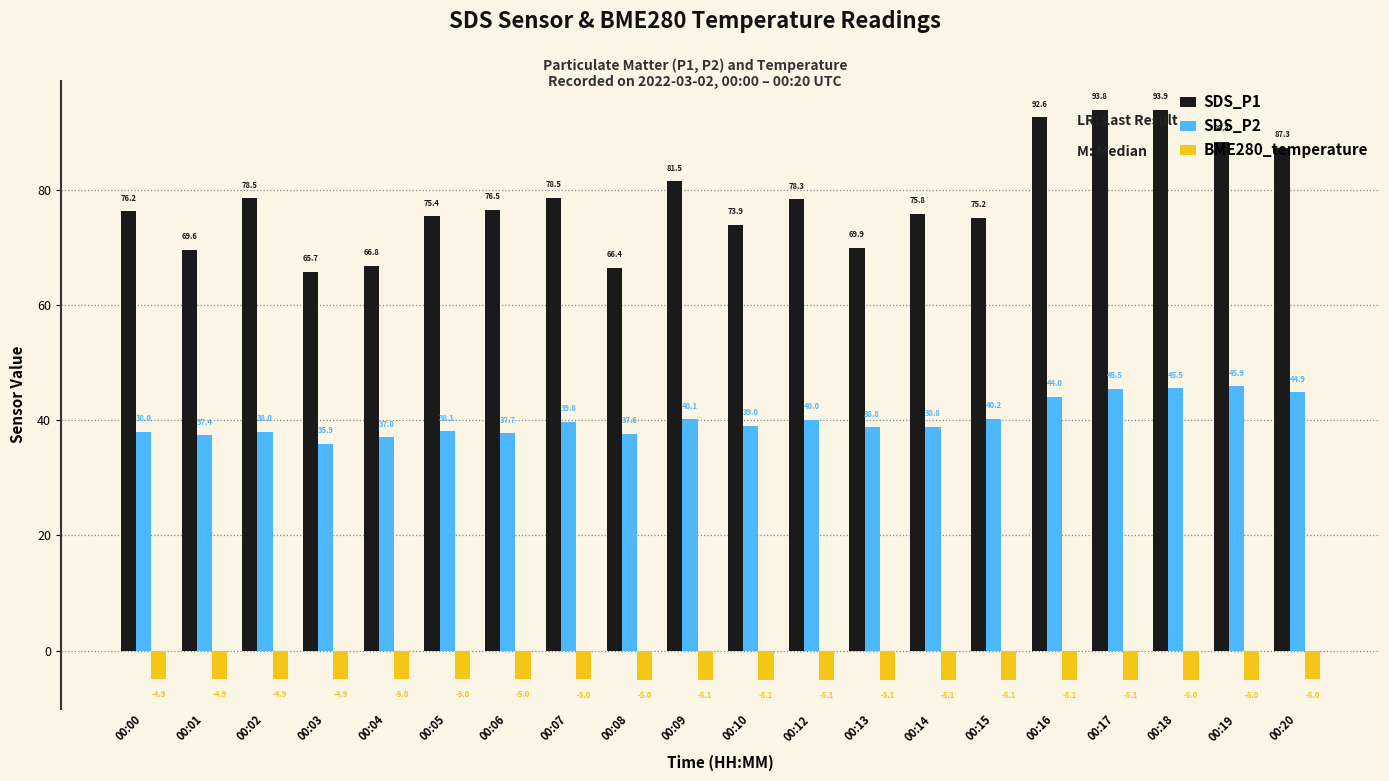

Rank the series by their average value, from highest to lowest.

SDS_P1, SDS_P2, BME280_temperature